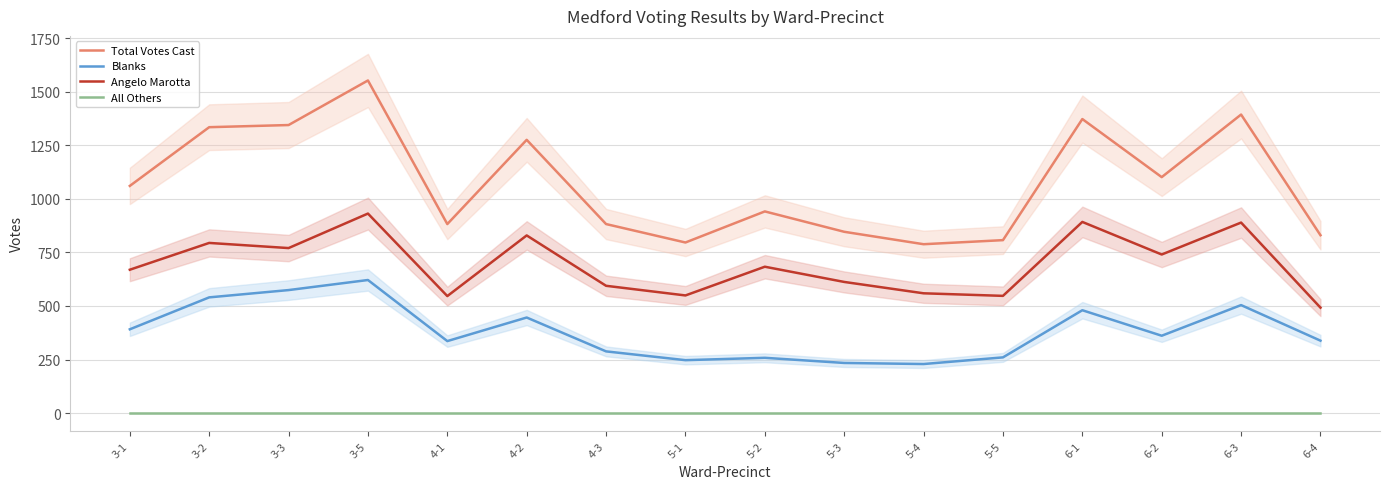

Reading right to left, extract all data points from this chart.

Total Votes Cast: 830	1393	1101	1372	807	788	846	941	796	882	1275	882	1552	1344	1334	1060
Blanks: 338	504	361	480	260	229	234	258	247	288	446	336	621	574	540	391
Angelo Marotta: 492	889	740	892	547	559	612	683	549	594	829	546	931	770	794	669
All Others: 0	0	0	0	0	0	0	0	0	0	0	0	0	0	0	0